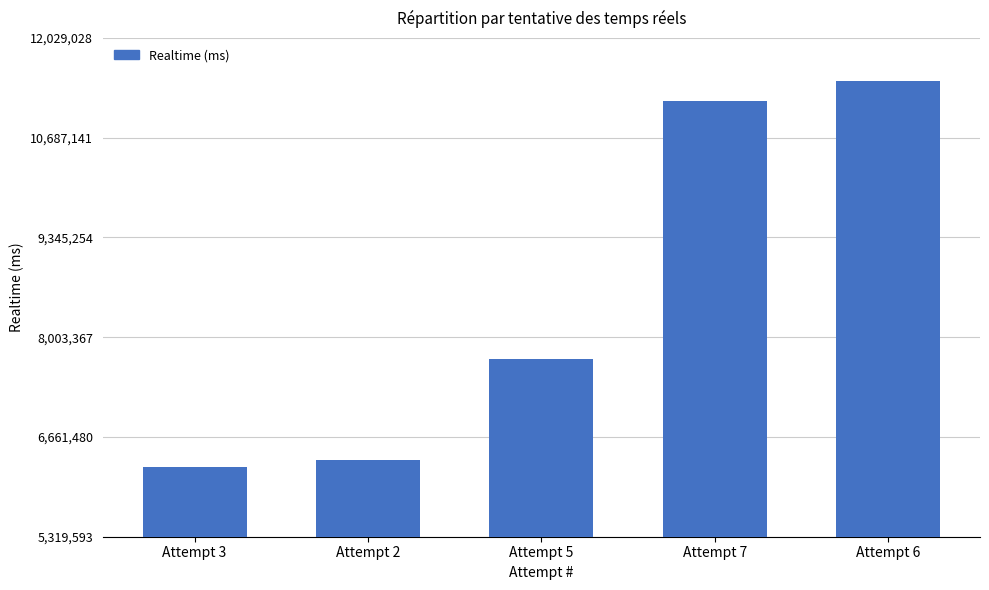

How many series are shown in this chart?

1